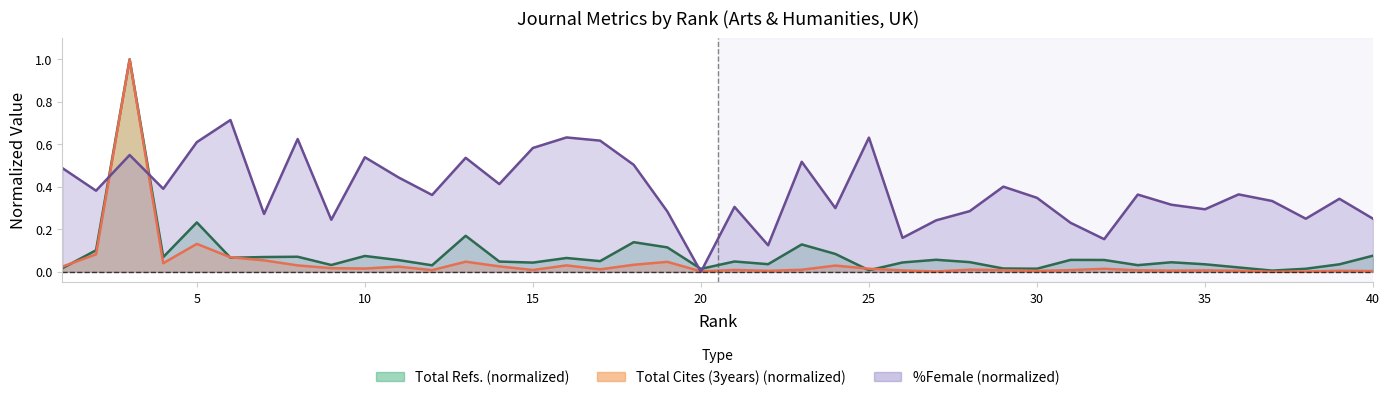

What are all the series names shown in the legend?

Total Refs., Total Cites (3years), %Female